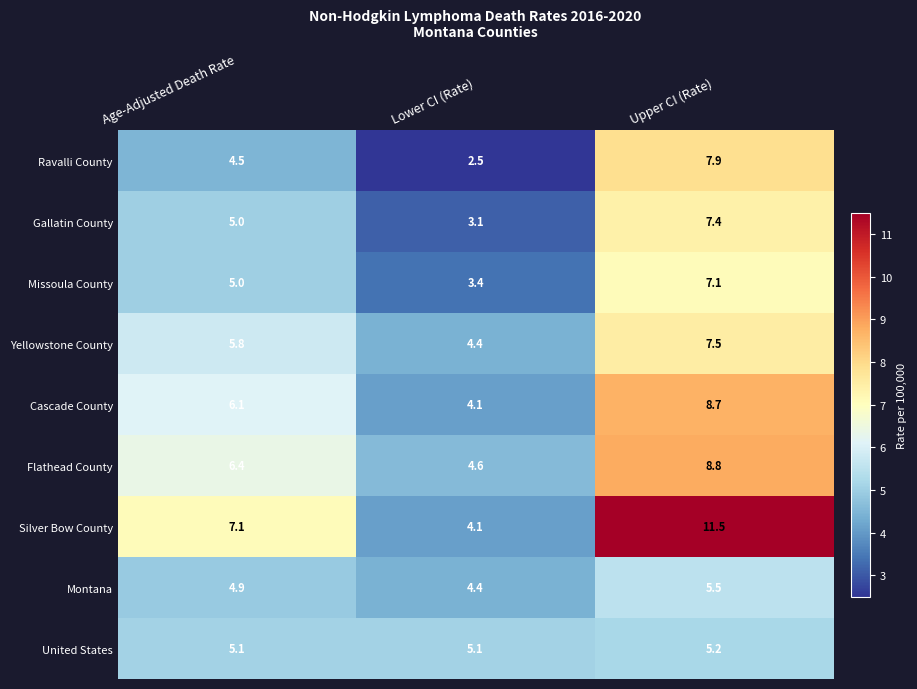

What is the greatest value displayed?

11.5